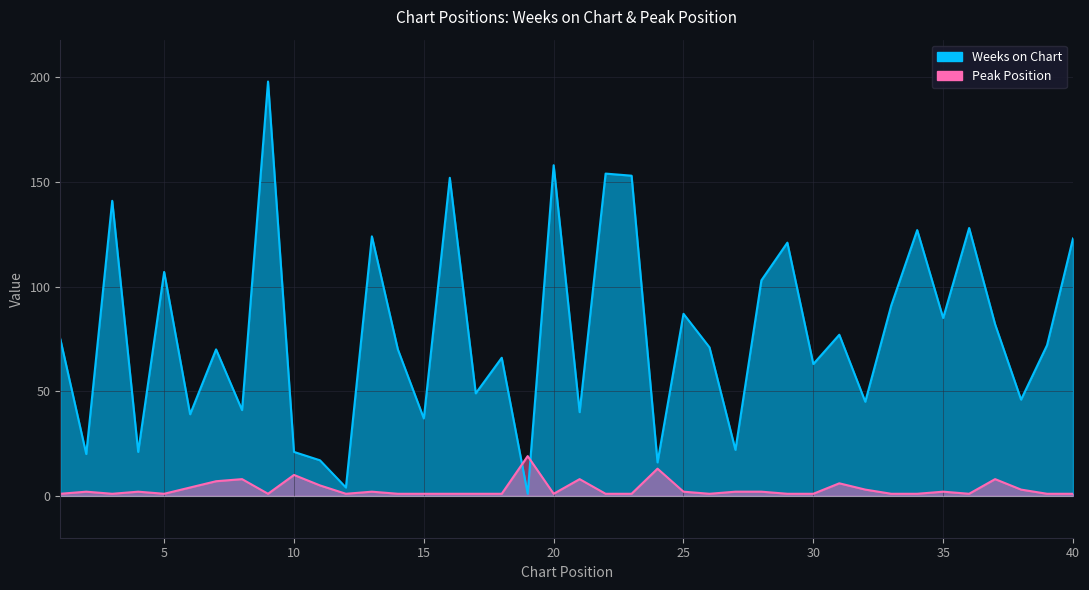

At which category does Peak Position reach its first local valley?

3